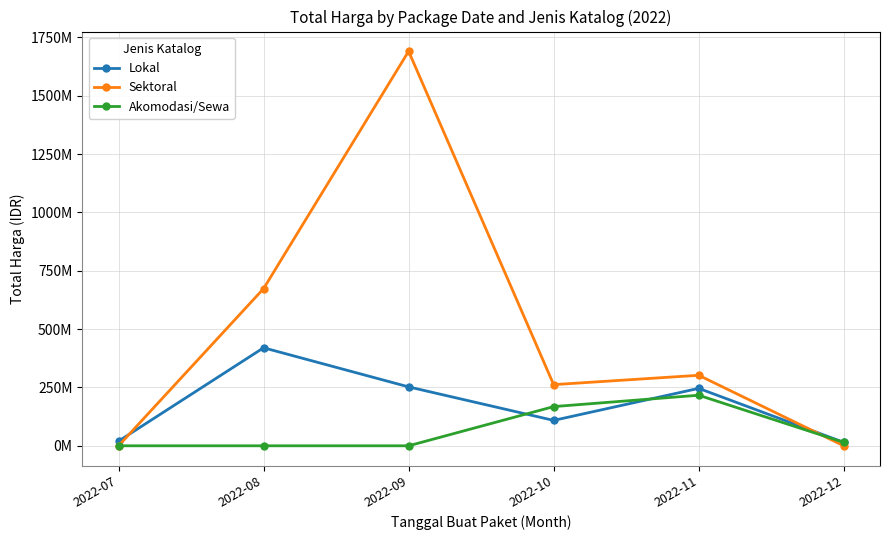

What are all the series names shown in the legend?

Lokal, Sektoral, Akomodasi/Sewa